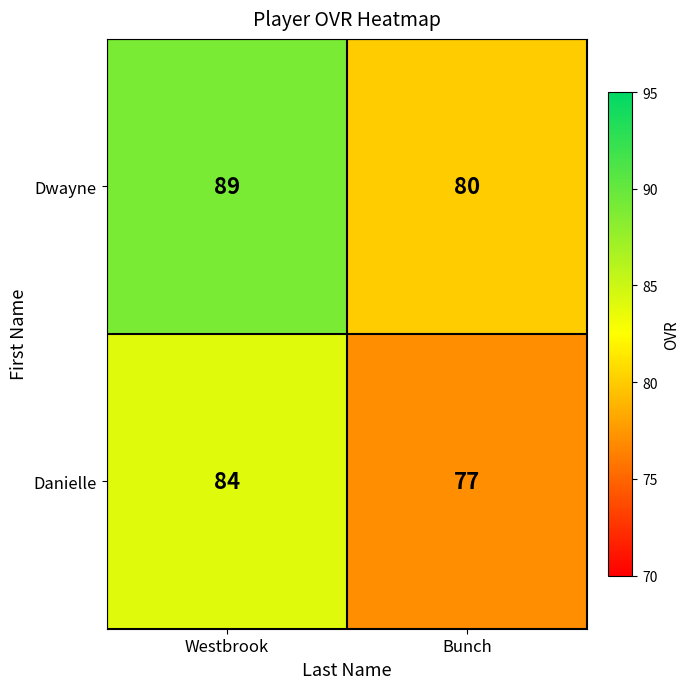

List the series in order of their peak value, highest first.

Dwayne, Danielle